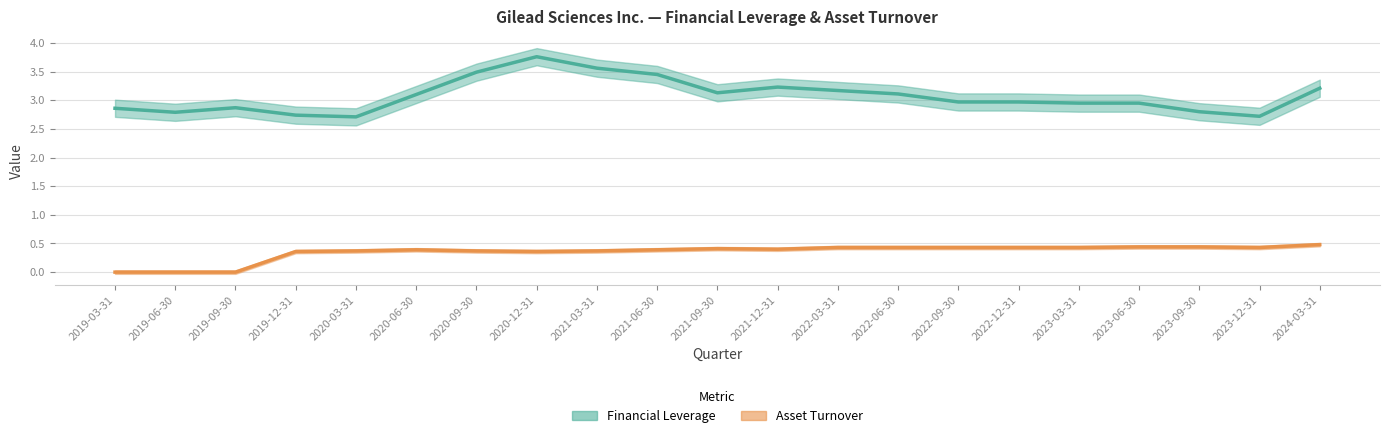

Where is the first local maximum for Financial Leverage?

2019-09-30